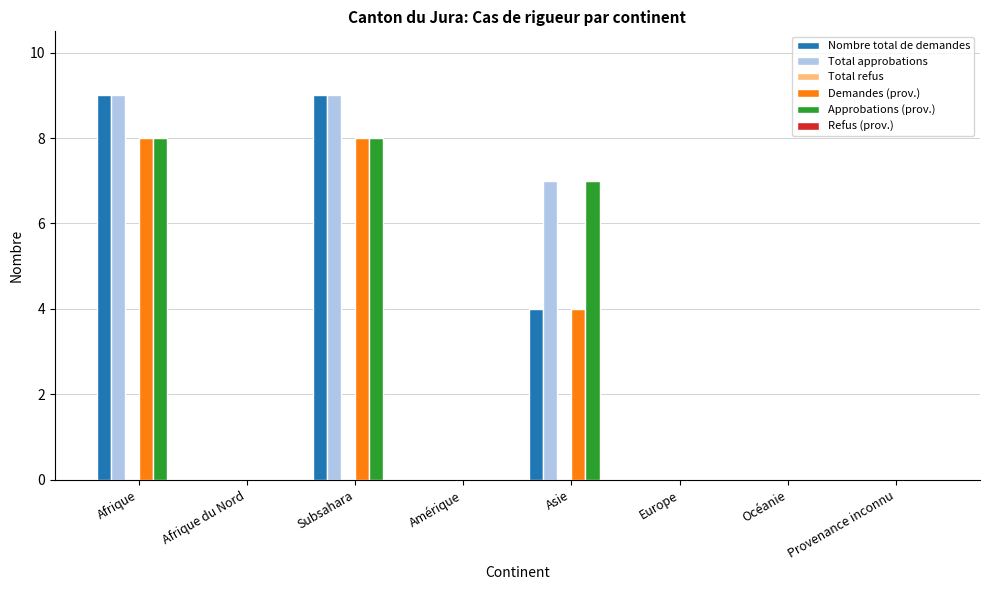

What is the sum of all Approbations (prov.) values?

23